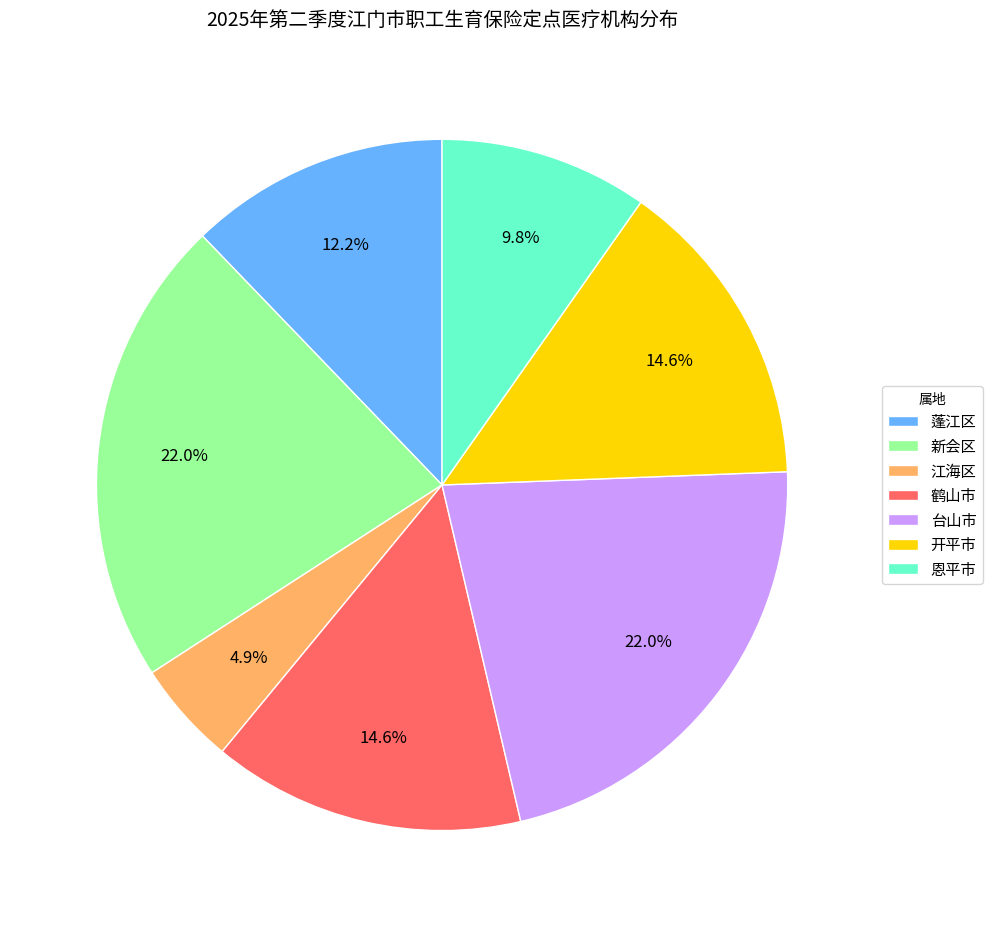

What is the total percentage of 新会区 and 开平市?

36.6%